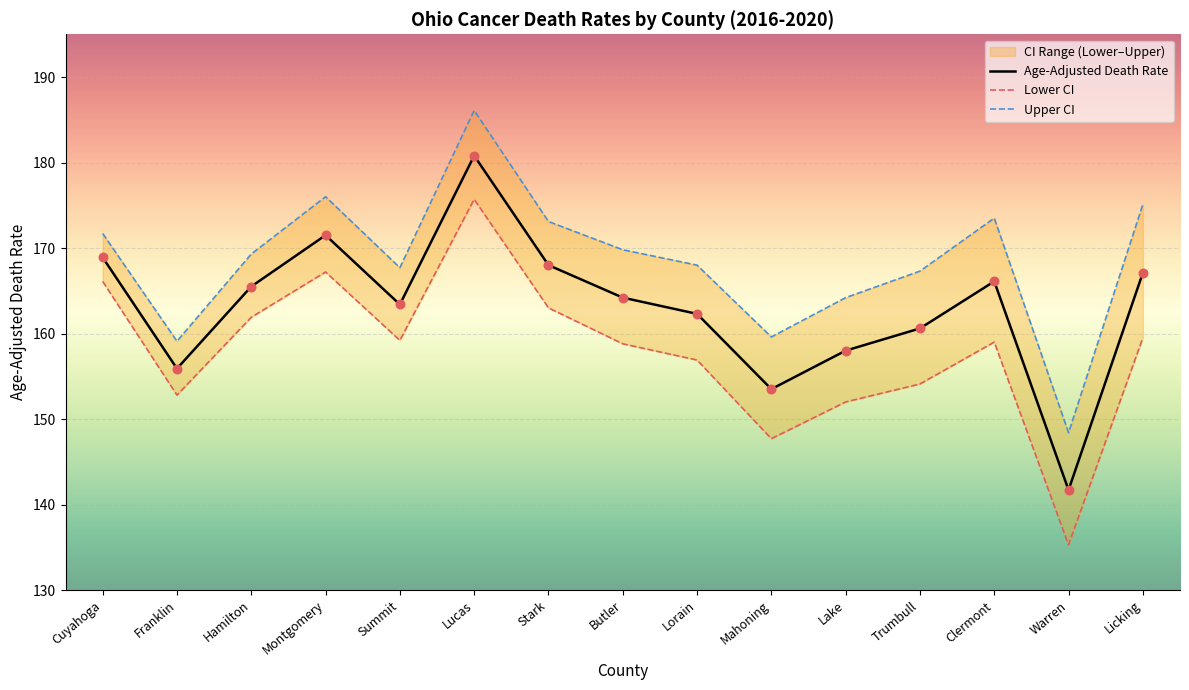

At which category is the sum across all series the highest?

Lucas